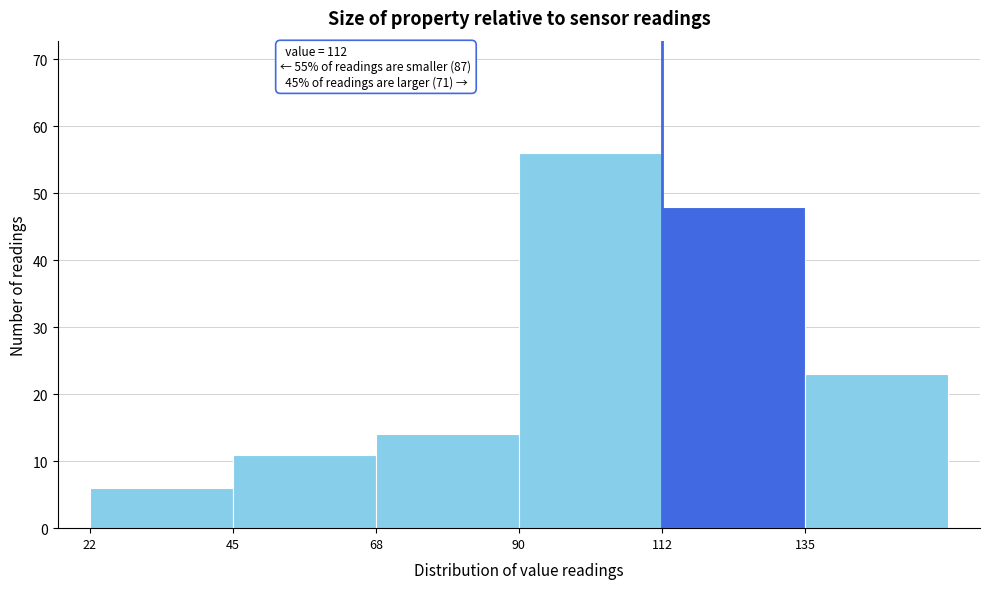

Over which range of the x-axis is the bar tallest?

90.0 to 112.5